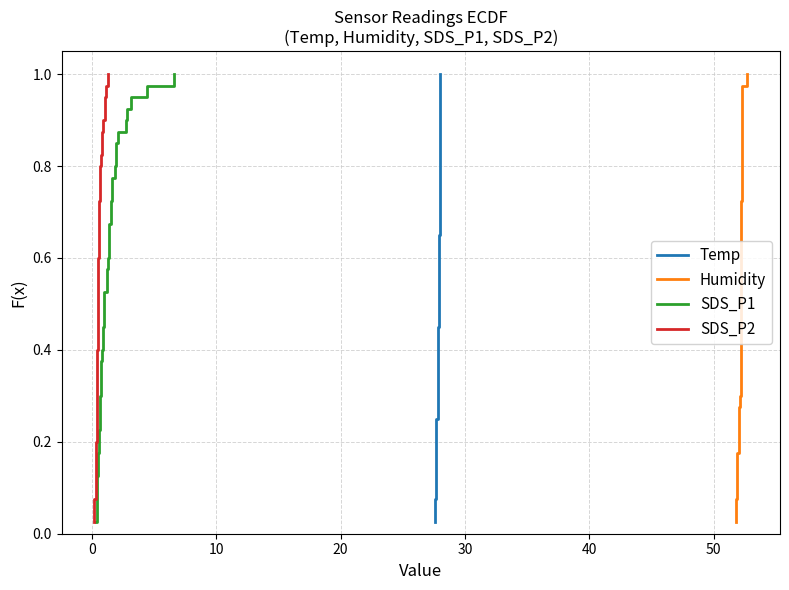

What are all the series names shown in the legend?

Temp, Humidity, SDS_P1, SDS_P2